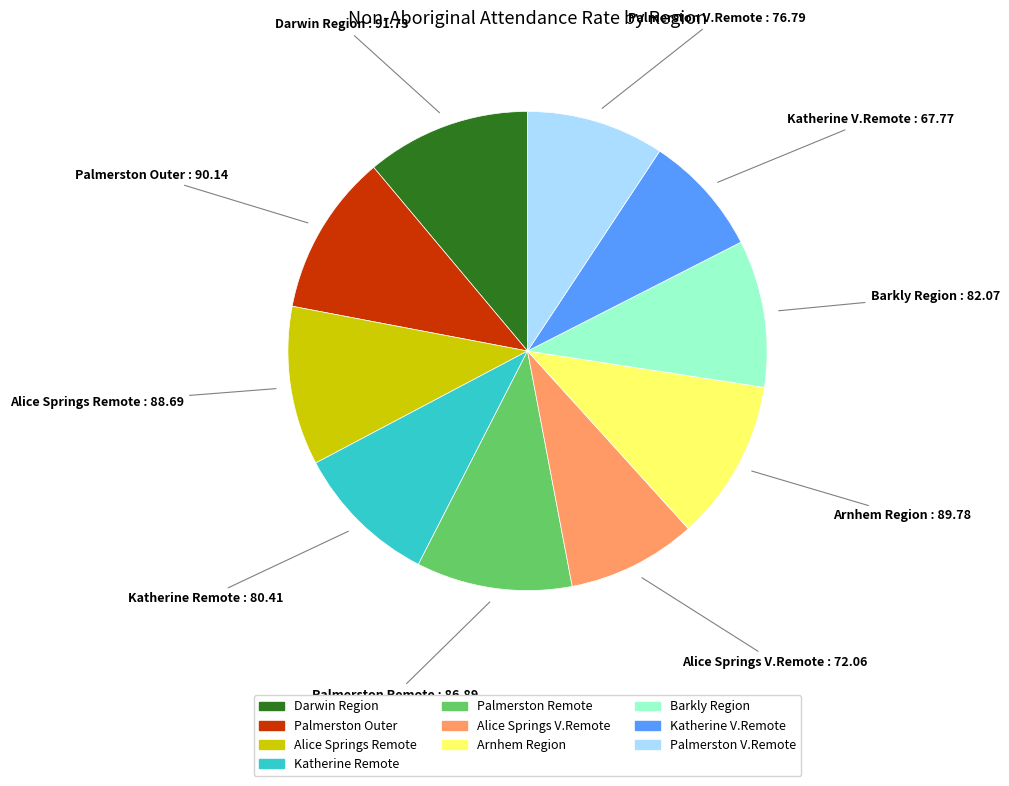

Does any single category account for the majority?

No